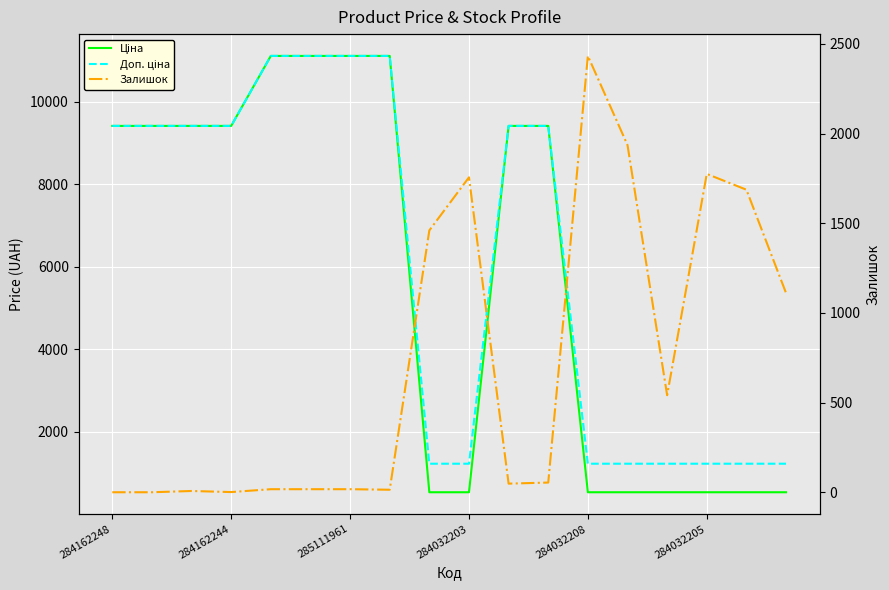

What is the difference between the maximum and second lowest values in the Доп. ціна series?

9886.4